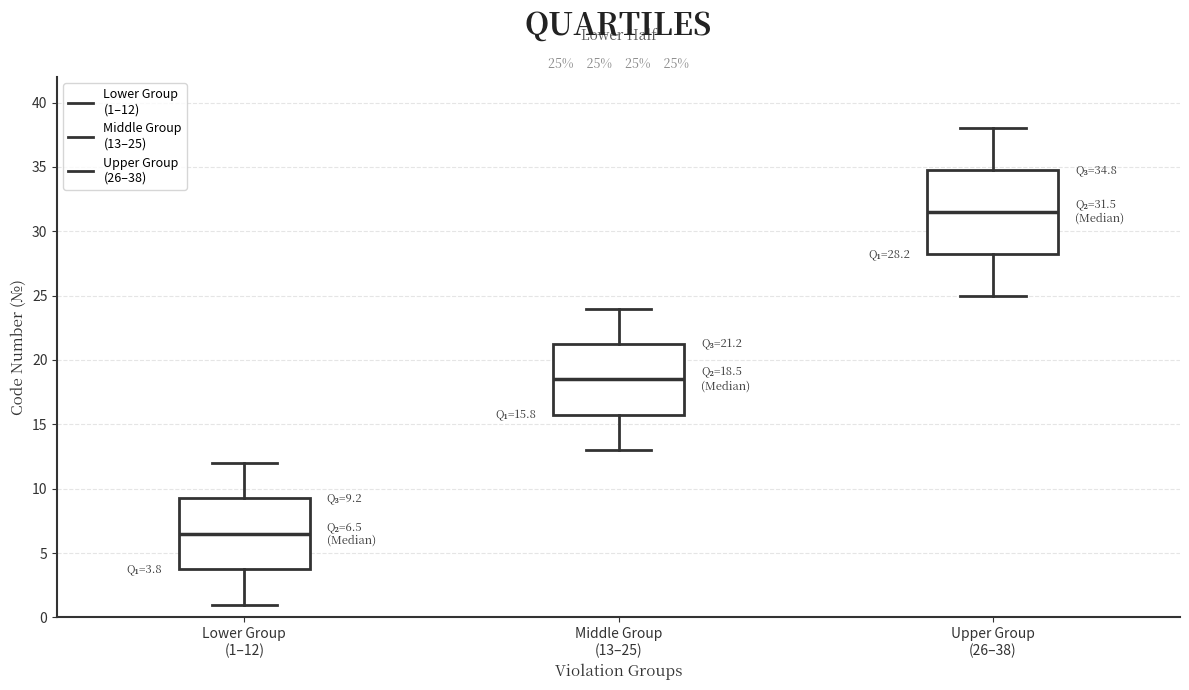

Which box's median line is the lowest?

Lower Group (1–12)